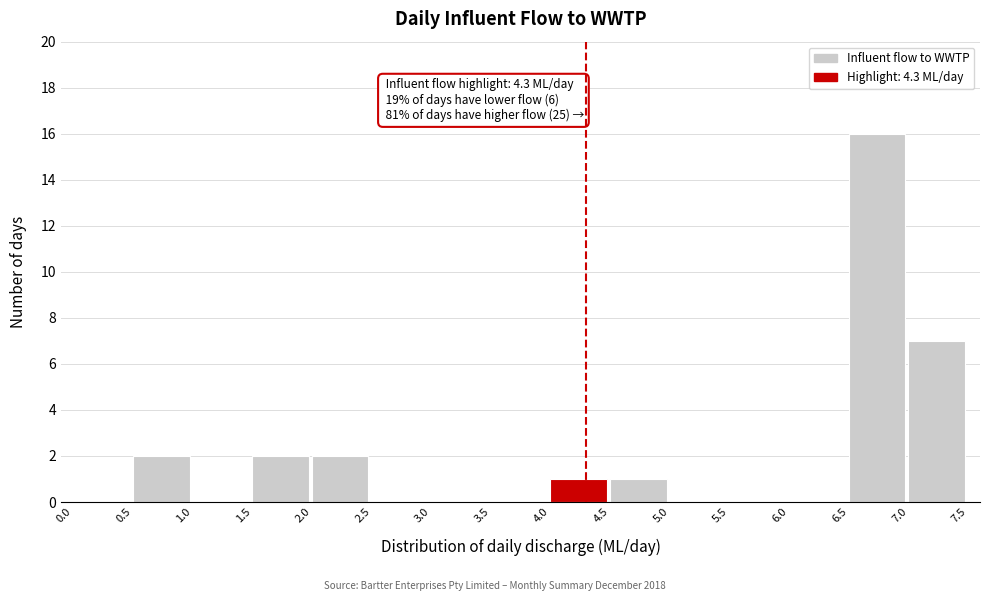

Which range on the x-axis has the tallest bar?

6.5 to 7.0